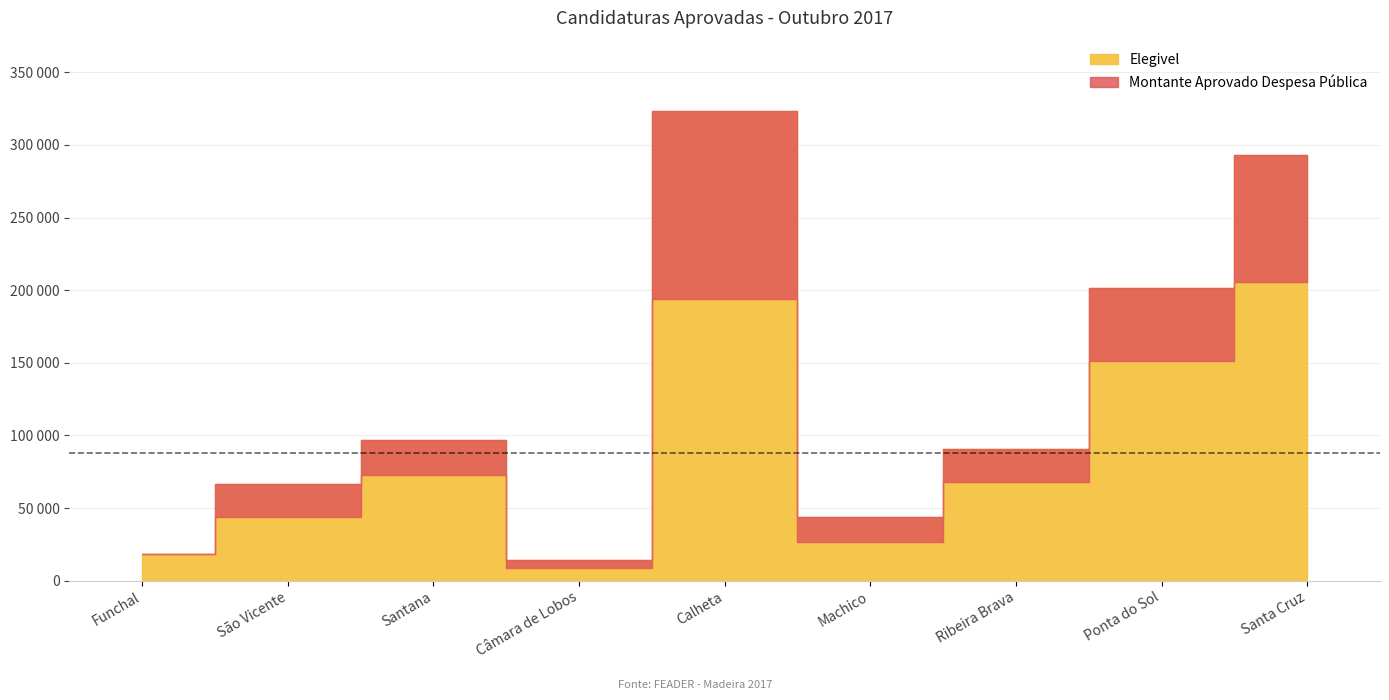

Rank the categories by Montante Aprovado Despesa Pública value from highest to lowest.

Santa Cruz, Calheta, Ponta do Sol, Santana, Ribeira Brava, São Vicente, Machico, Funchal, Câmara de Lobos